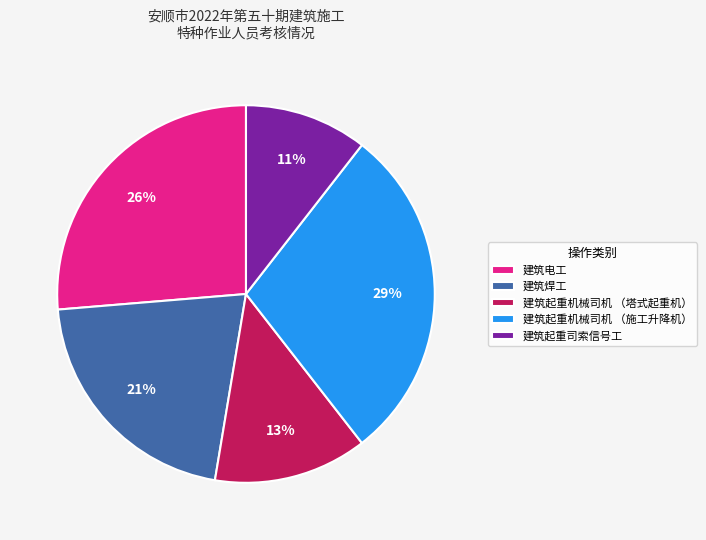

Is the sum of 建筑起重司索信号工 and 建筑电工 greater than half?

No